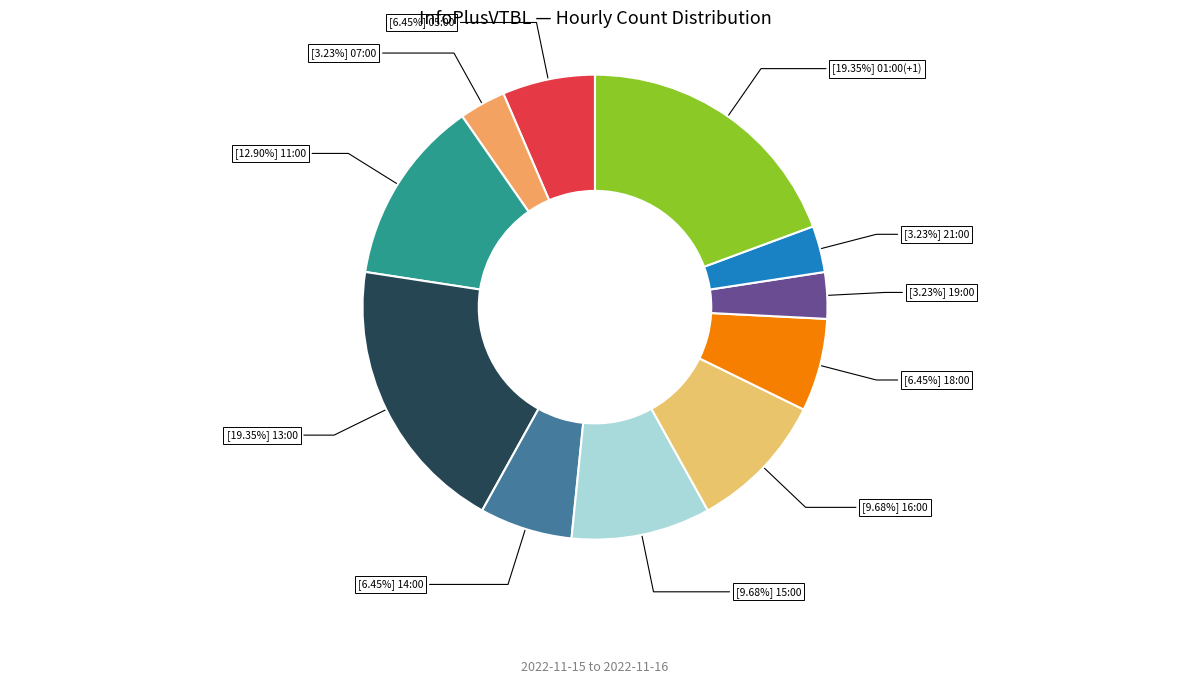

Rank the categories by value from highest to lowest.

13:00, 01:00(+1), 11:00, 15:00, 16:00, 05:00, 14:00, 18:00, 07:00, 19:00, 21:00